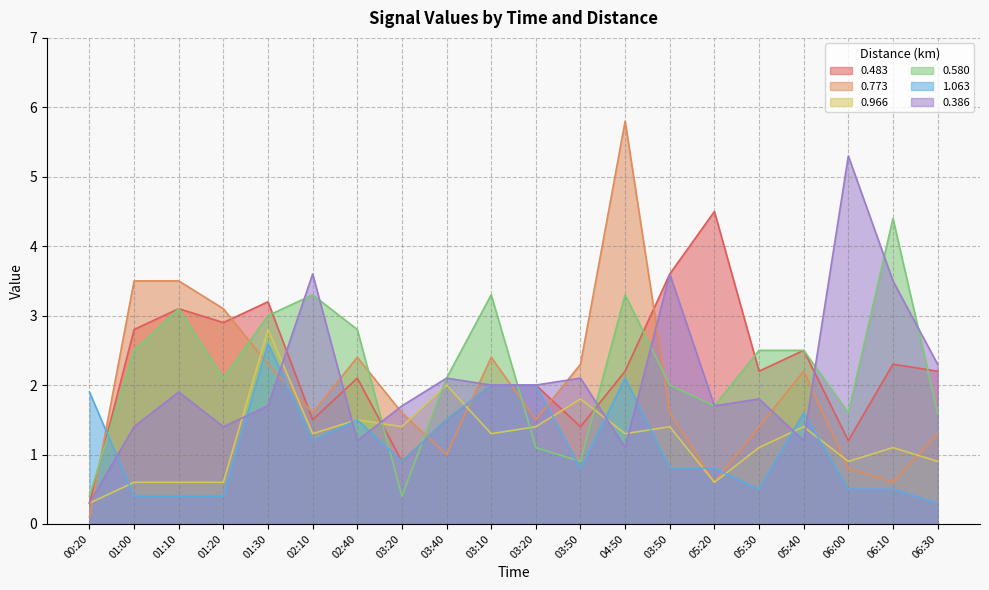

Count the number of data series in this chart.

6